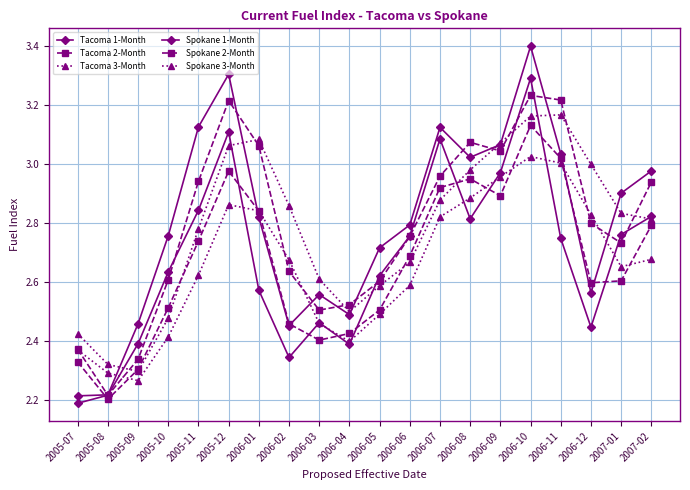

List the series in order of their peak value, highest first.

Spokane 1-Month, Tacoma 1-Month, Spokane 2-Month, Spokane 3-Month, Tacoma 2-Month, Tacoma 3-Month